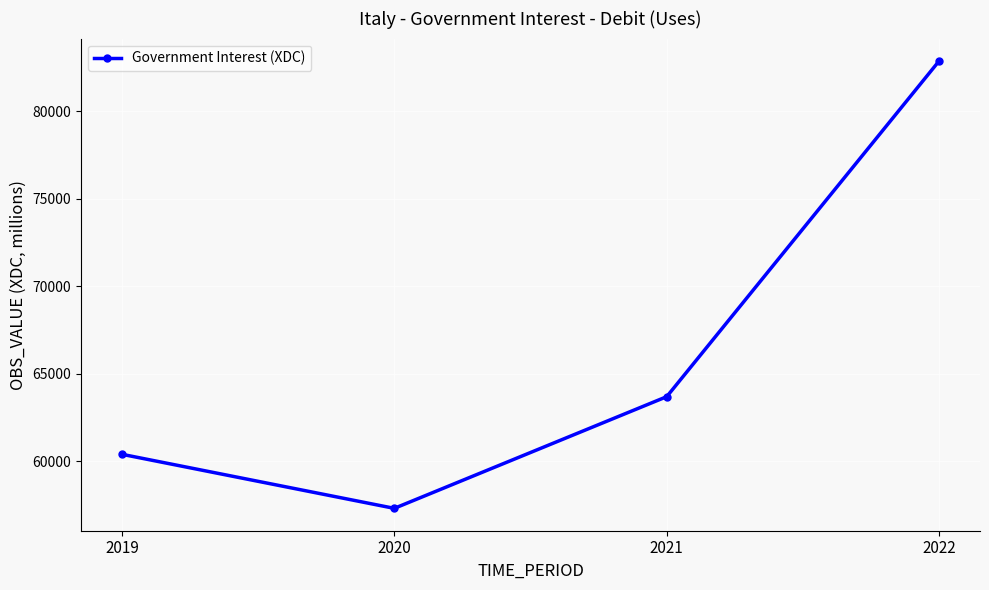

What is the sum of the values at 2019 and 2022?

143288